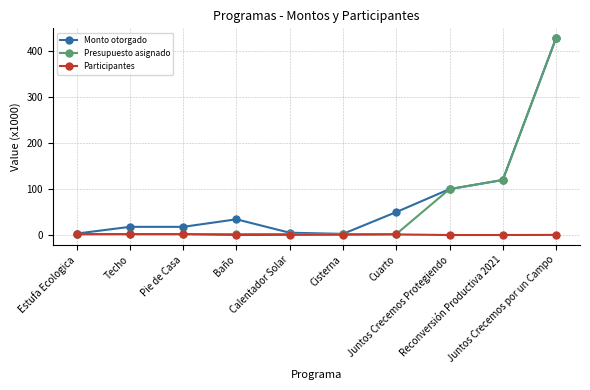

Does the chart display data point markers on the line(s)?

Yes